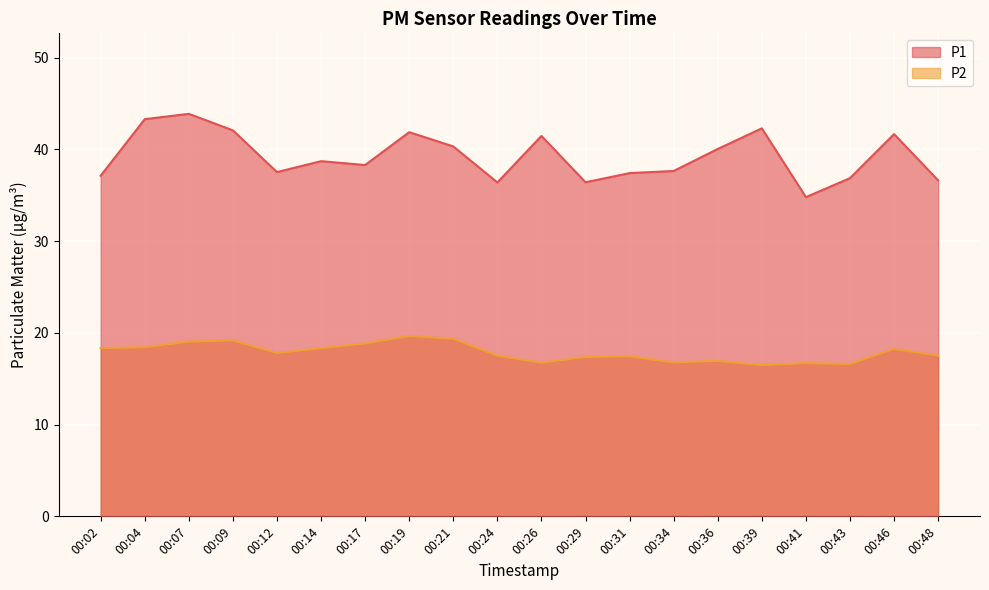

At which label is P1 closest to 39?

00:14